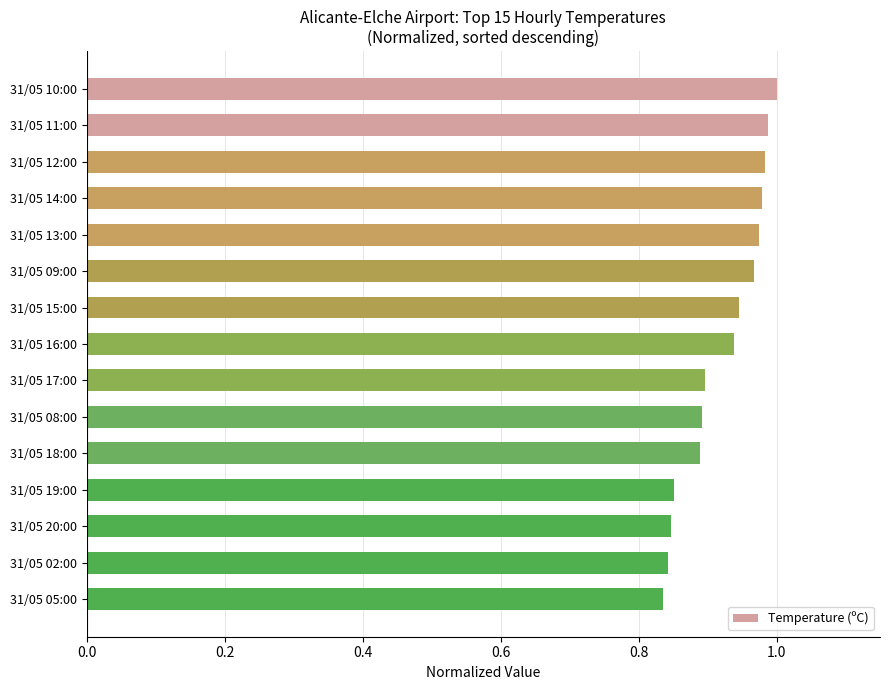

The value at 31/05 10:00 is 1.6. True or false?

False